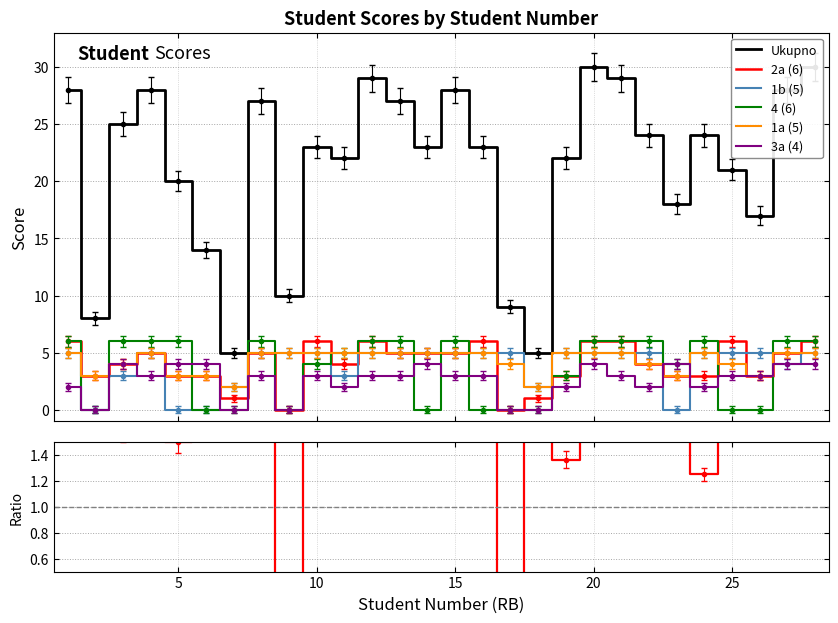

True or false: 4 (6) and 3a (4) cross at least once.

True